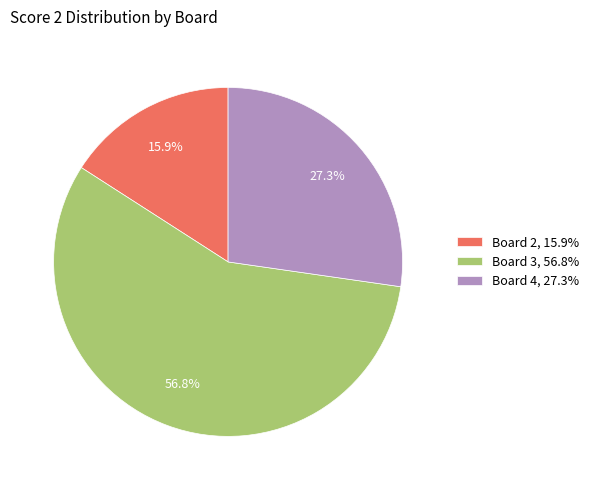

To the nearest percent, what is the average slice percentage?

33%